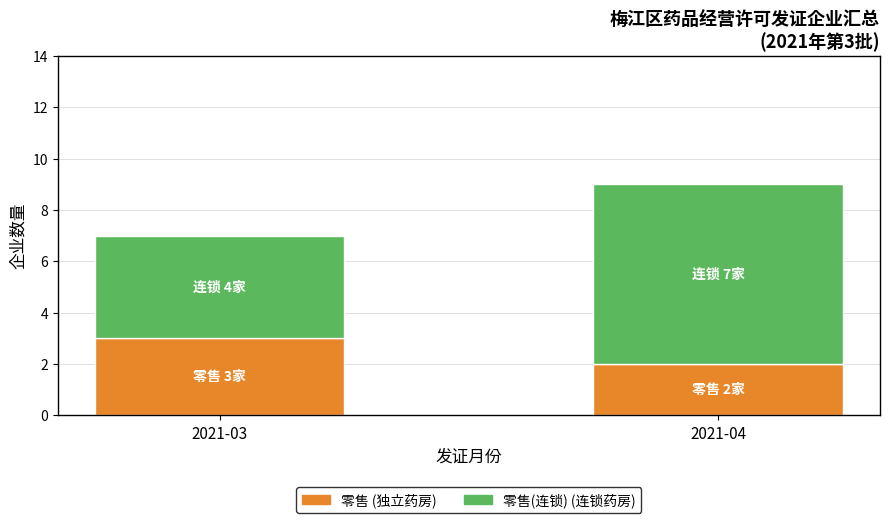

What is the total value across all series at 2021-04?

9